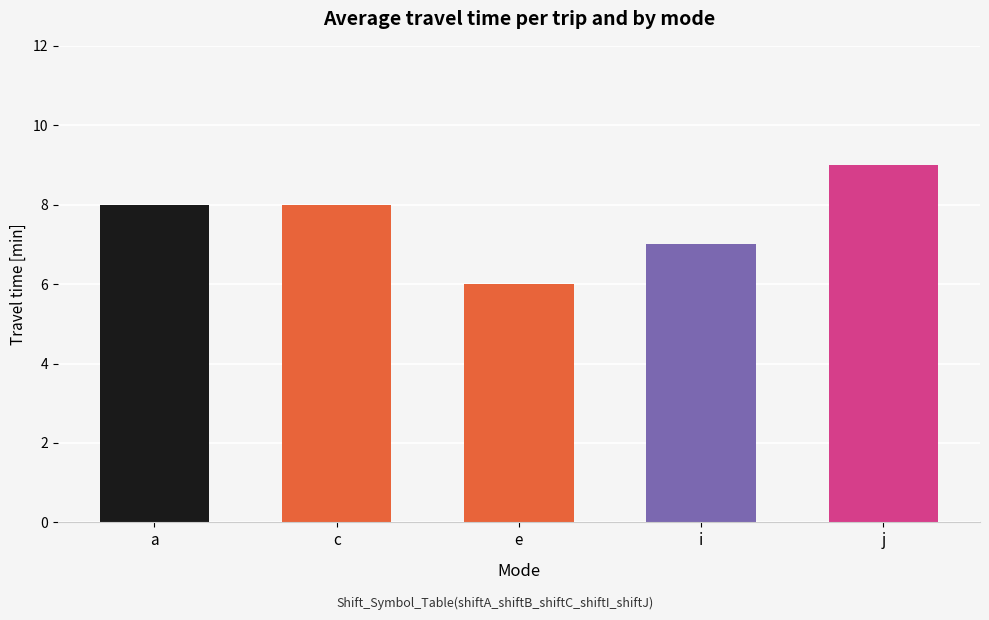

What is the sum of all values?

38